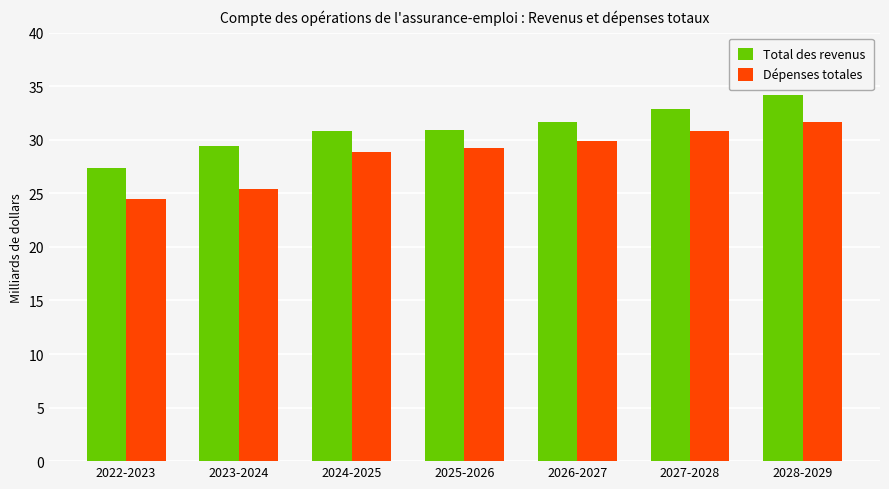

Rank the series by their maximum value, from highest to lowest.

Total des revenus, Dépenses totales